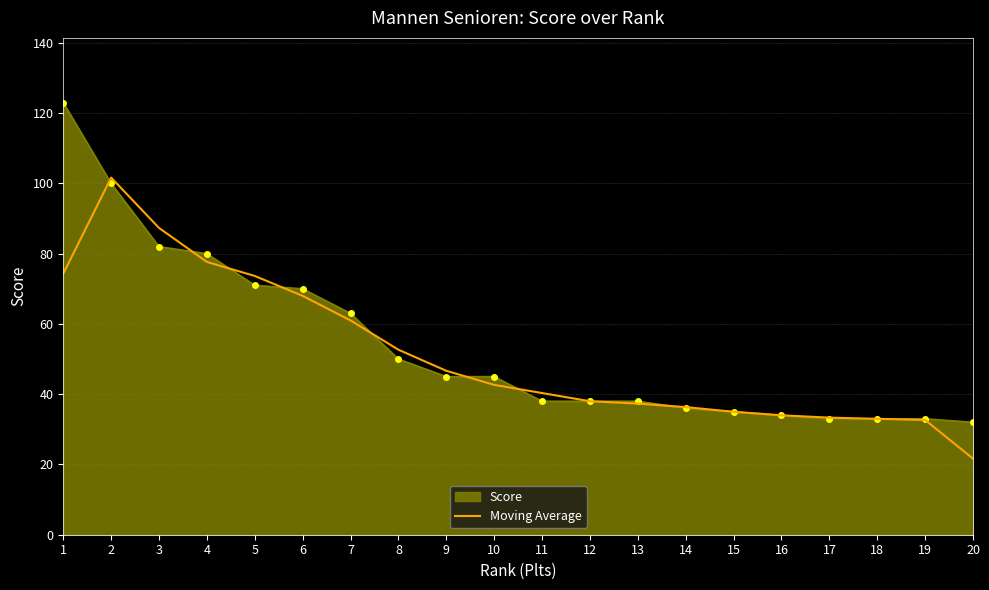

True or false: Score has a value of 42.3 at 4.

False